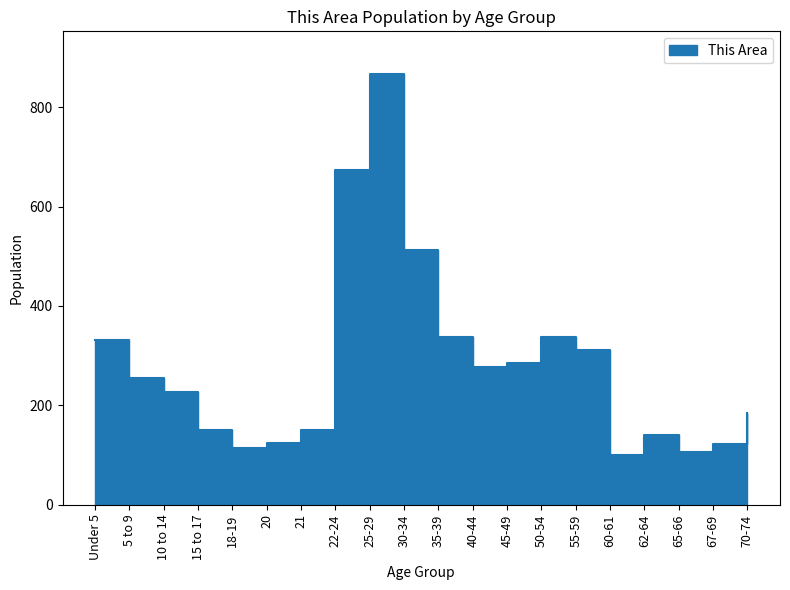

Which category has the lowest value across all series?

60-61